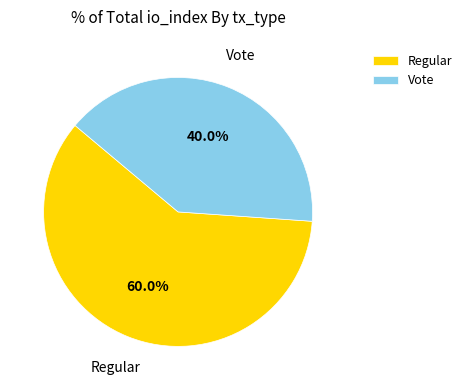

To the nearest percent, what is the difference between the Vote and Regular slice percentages?

20%